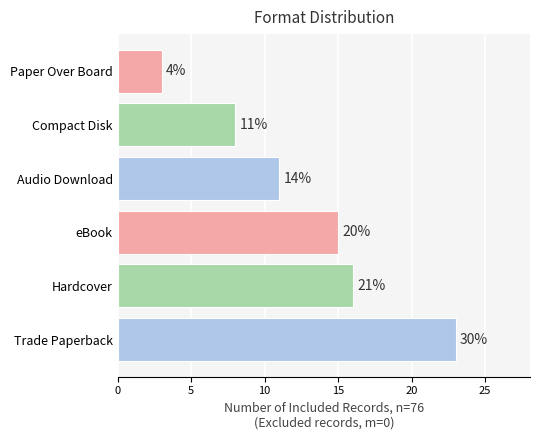

How many bars are there in total?

6